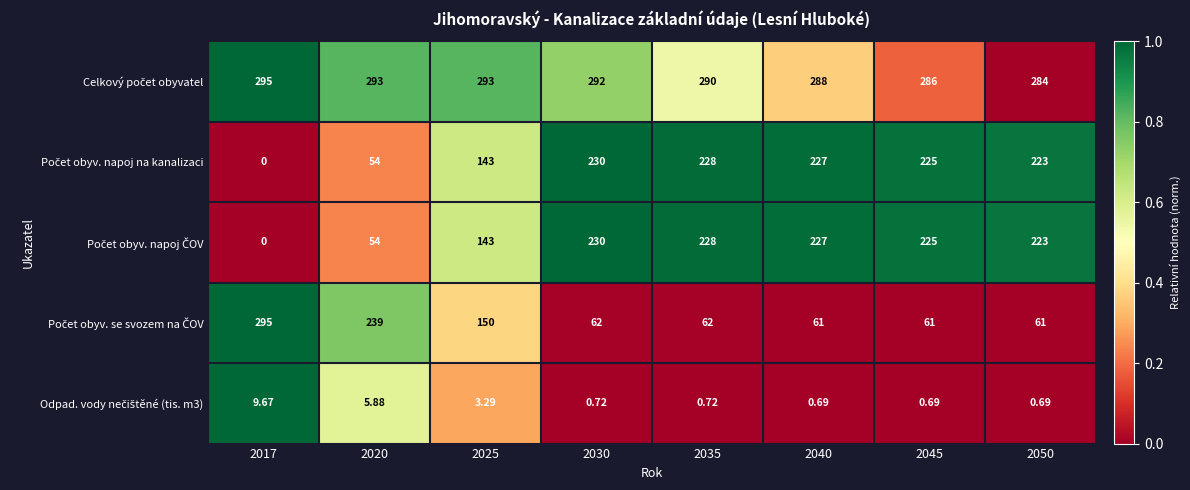

Count the number of data series in this chart.

5